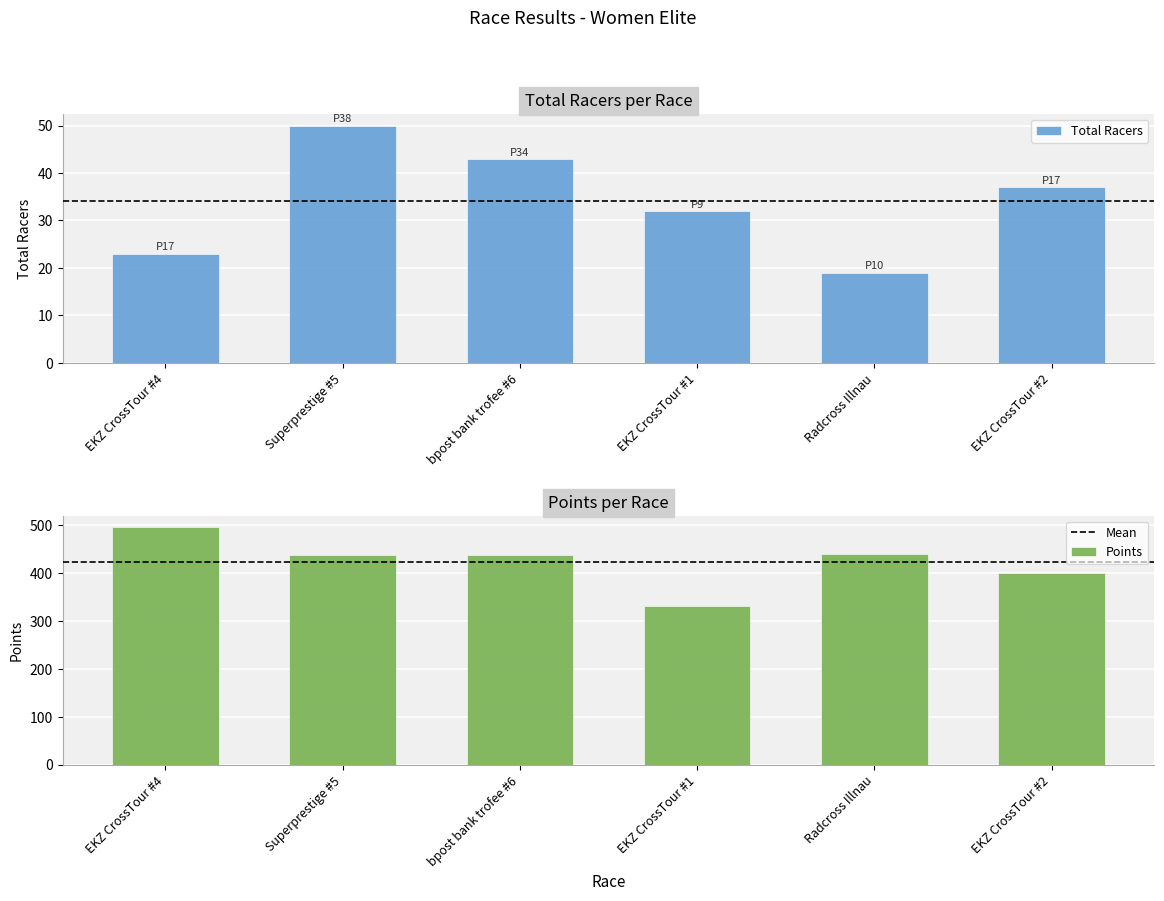

Is it true that Total Racers equals 65 at EKZ CrossTour #2?

False